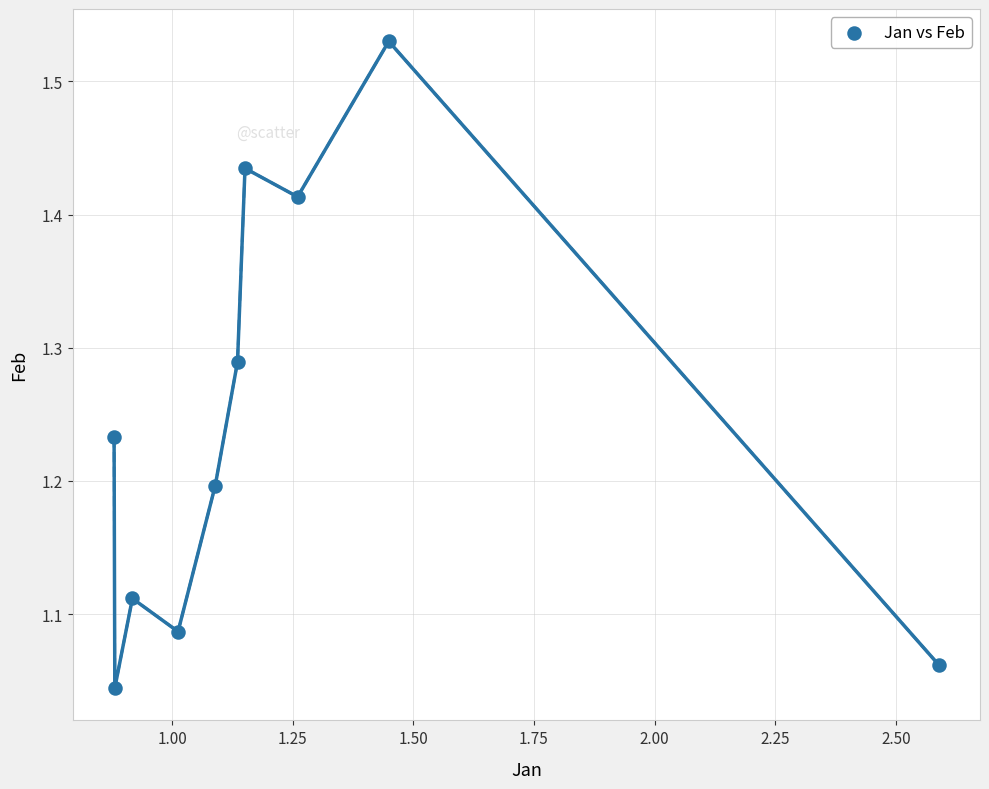

What is the range of X values (max minus min)?

1.7